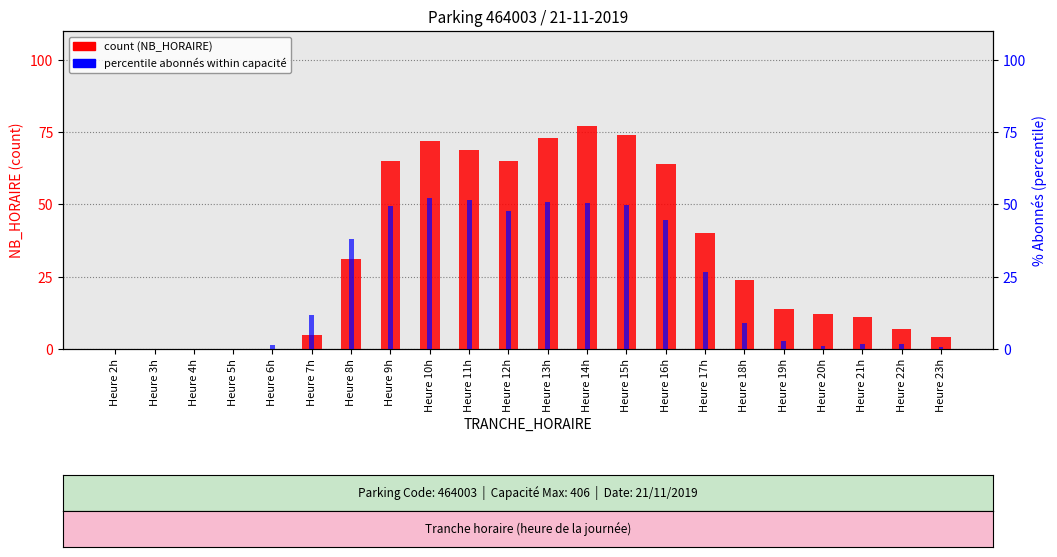

How many data points in % abonnés (percentile) are less than 11?

11